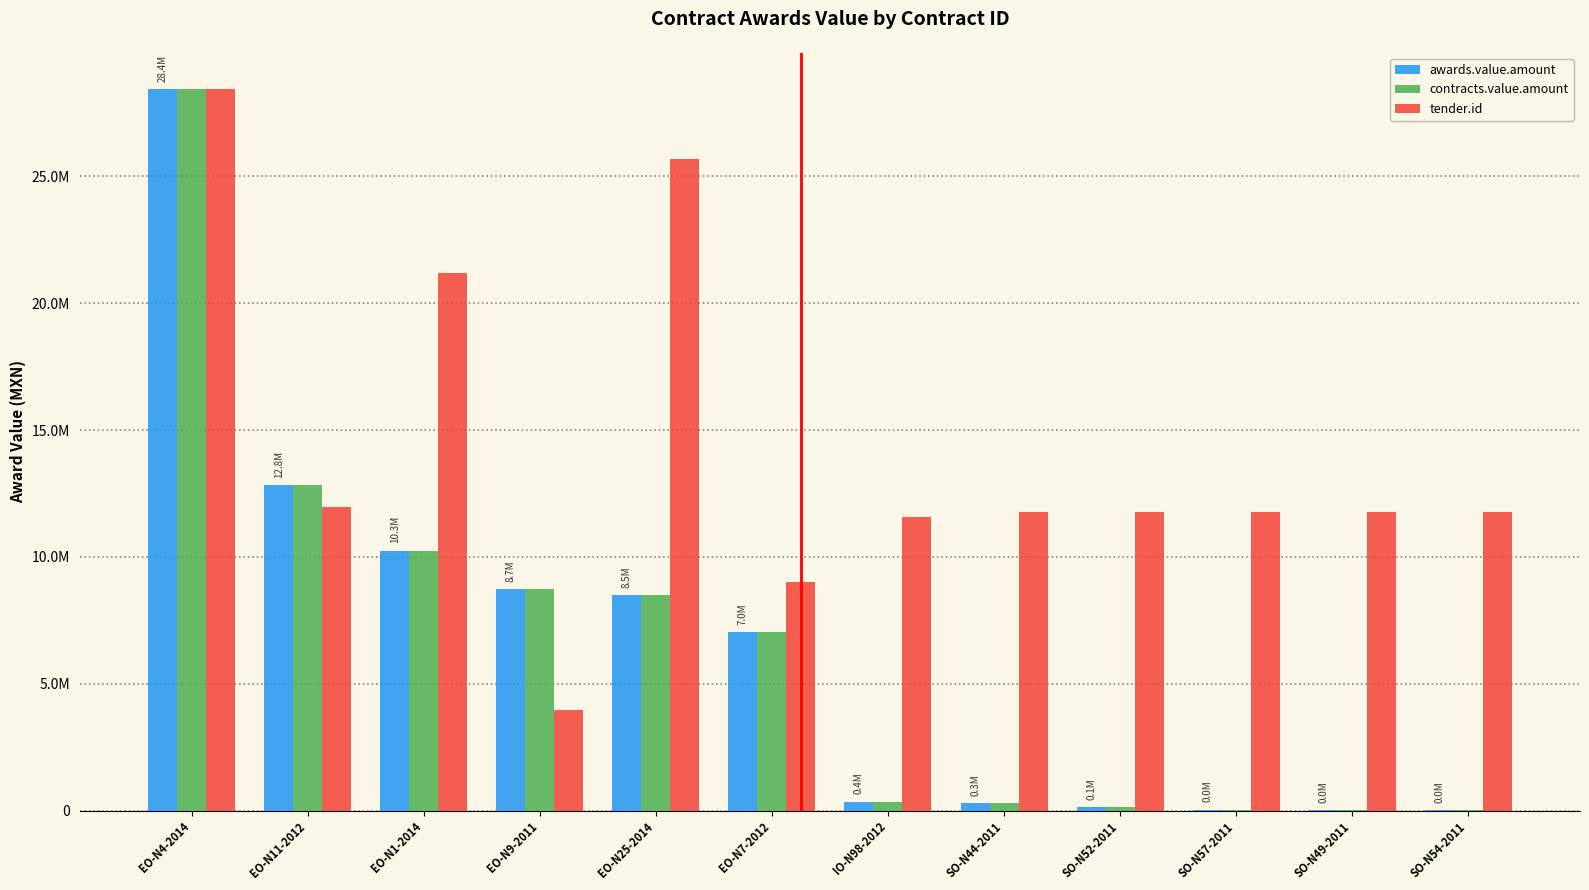

What is the label of the 2nd bar from the right?

SO-N49-2011